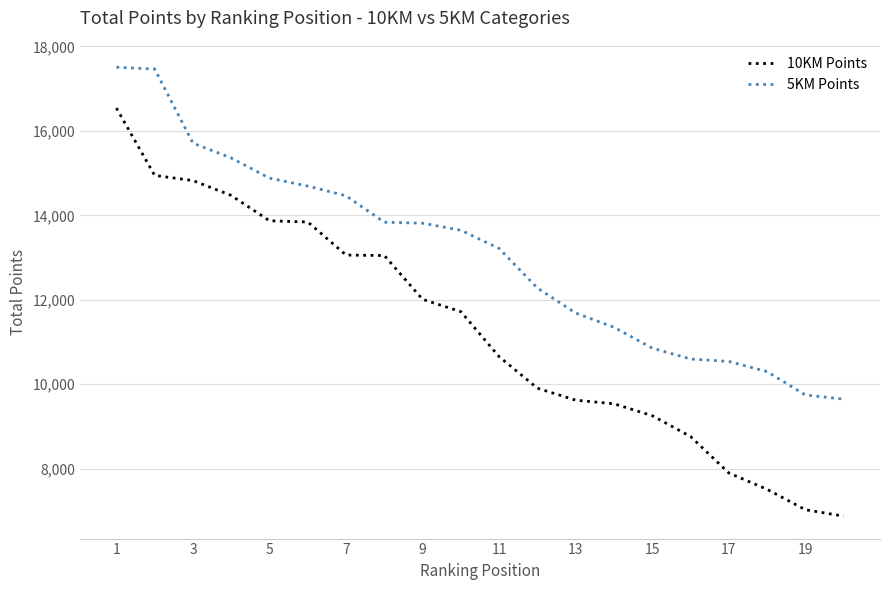

What is the greatest value displayed?

17507